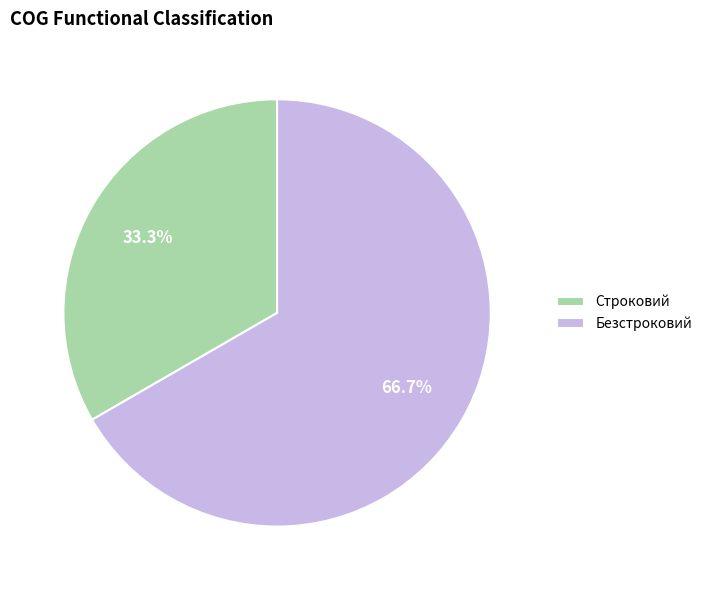

Approximately how many times larger is the value at Безстроковий compared to Строковий?

2.0